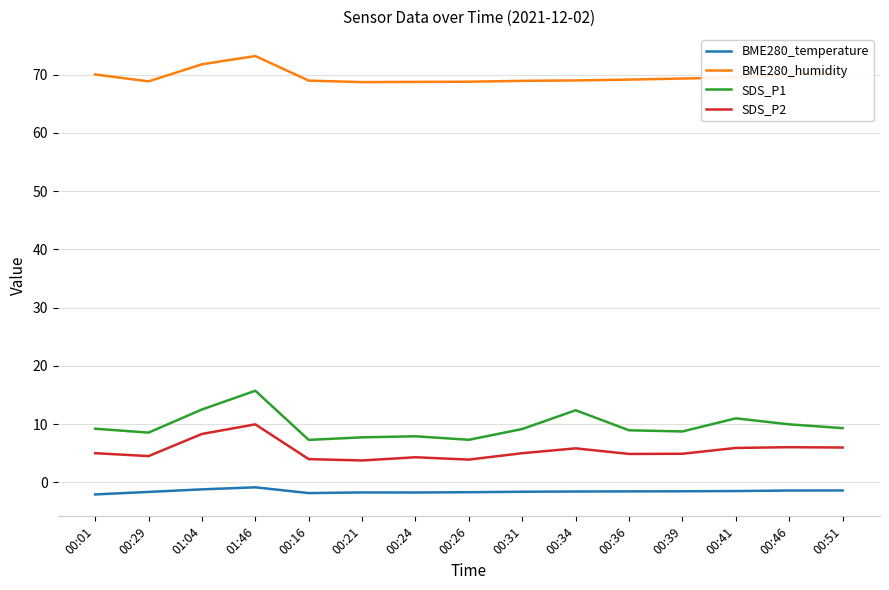

How many lines are shown in the chart?

4